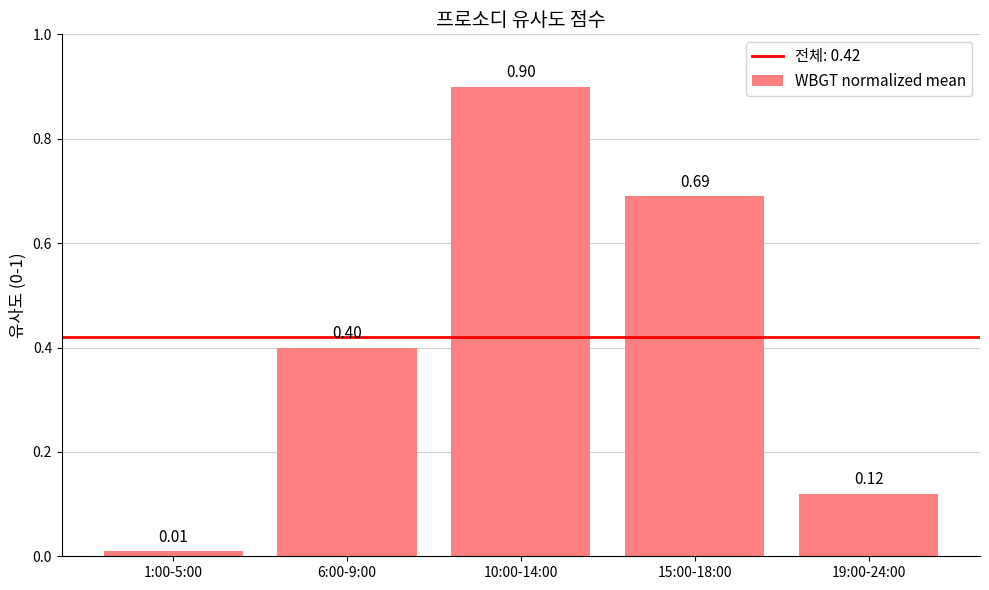

Rank the categories by value from lowest to highest.

1:00-5:00, 19:00-24:00, 6:00-9:00, 15:00-18:00, 10:00-14:00